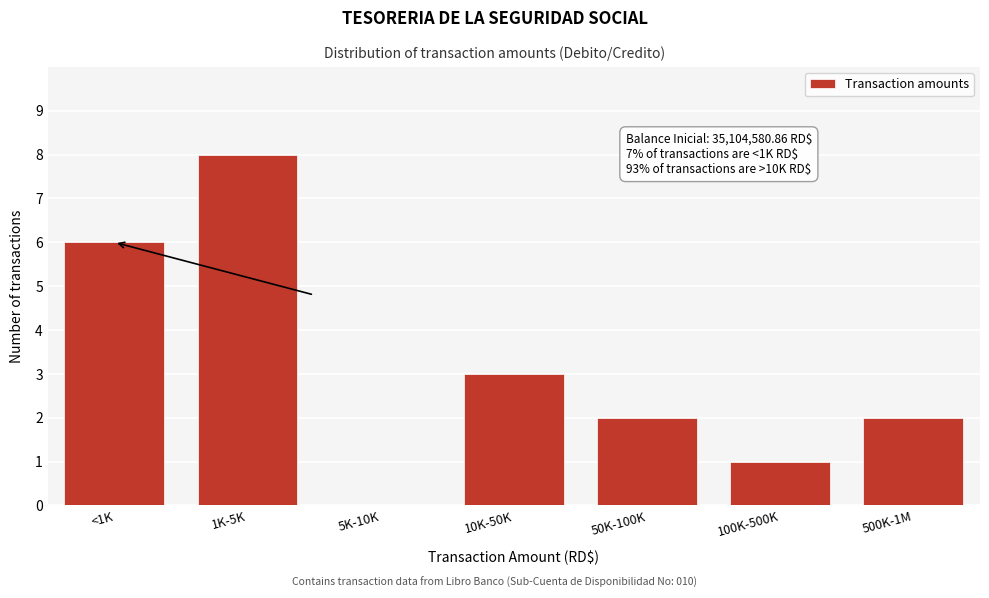

Reading left to right, extract all data points from this chart.

<1K=6	1K-5K=8	5K-10K=0	10K-50K=3	50K-100K=2	100K-500K=1	500K-1M=2